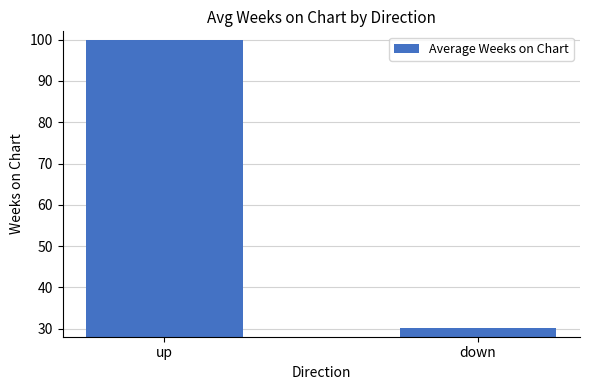

What is the difference between the maximum and minimum values?

69.9